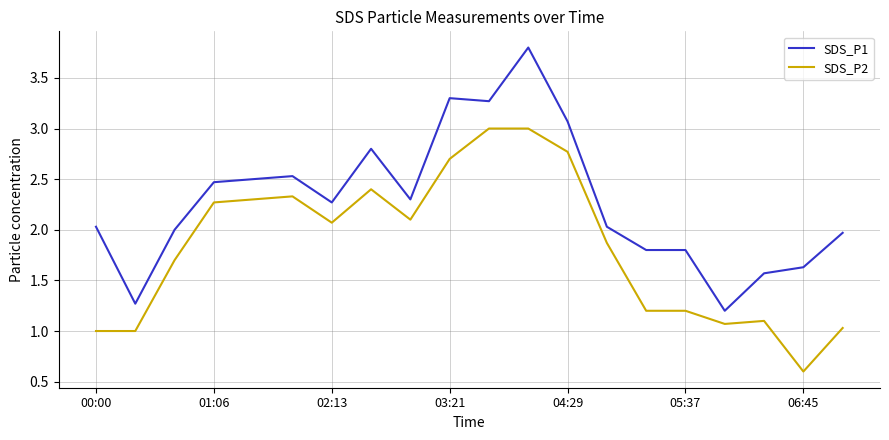

What are all the series names shown in the legend?

SDS_P1, SDS_P2